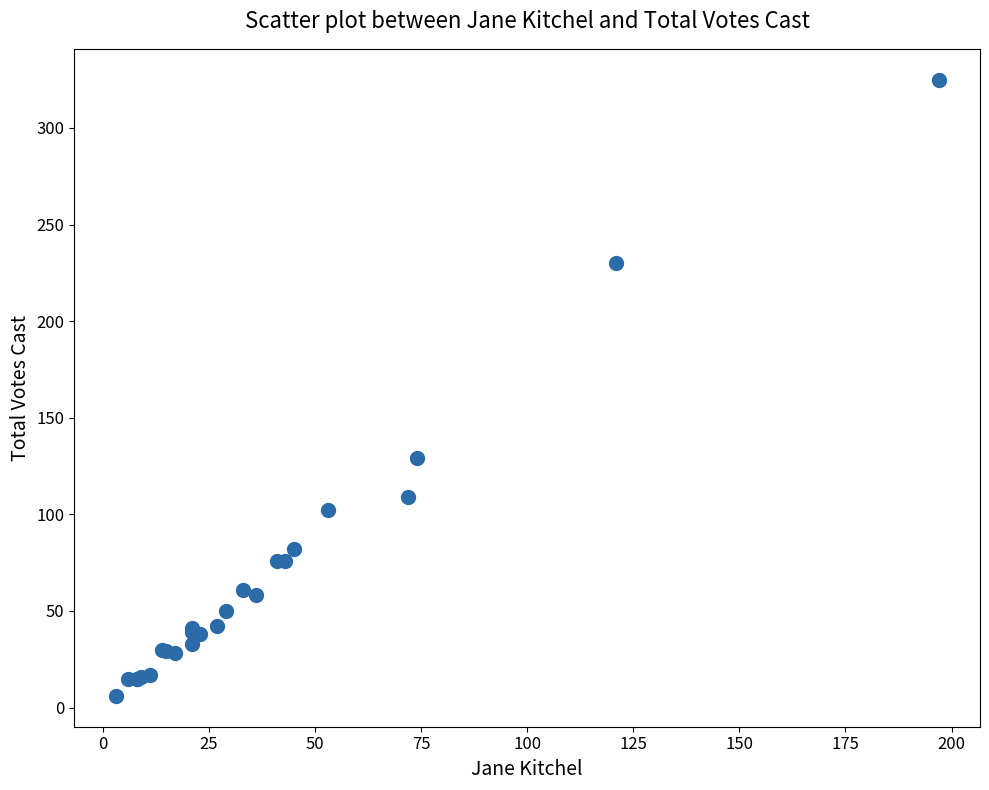

What Y value in the scatter plot is closest to 165?

129